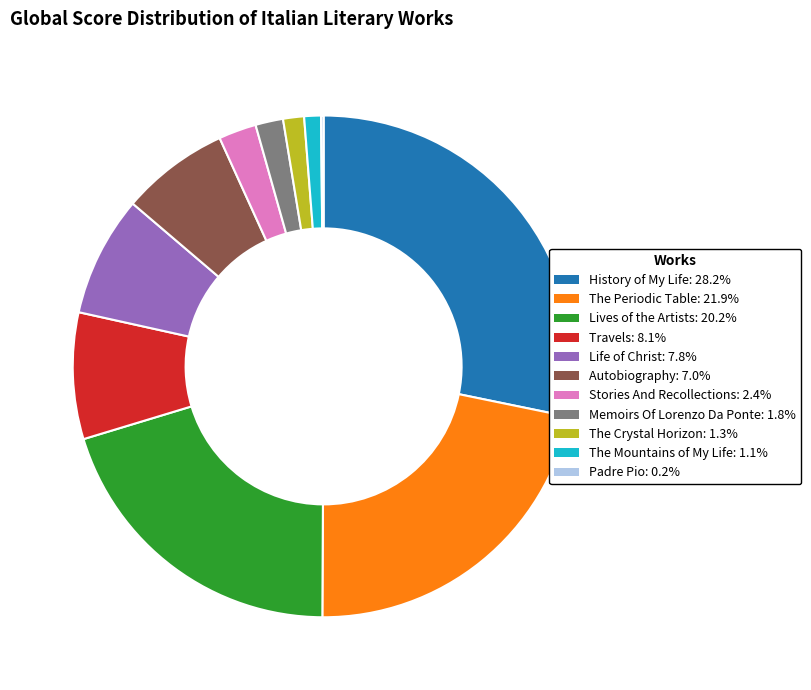

Is the sum of The Periodic Table: 21.9% and Autobiography: 7.0% greater than half?

No